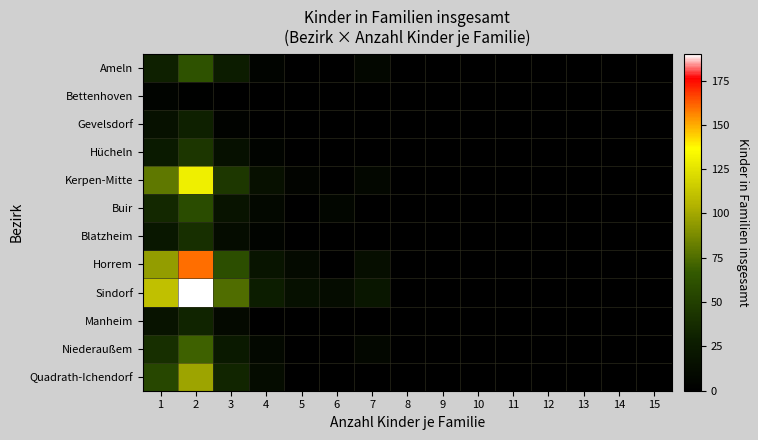

What is the greatest value displayed?

190